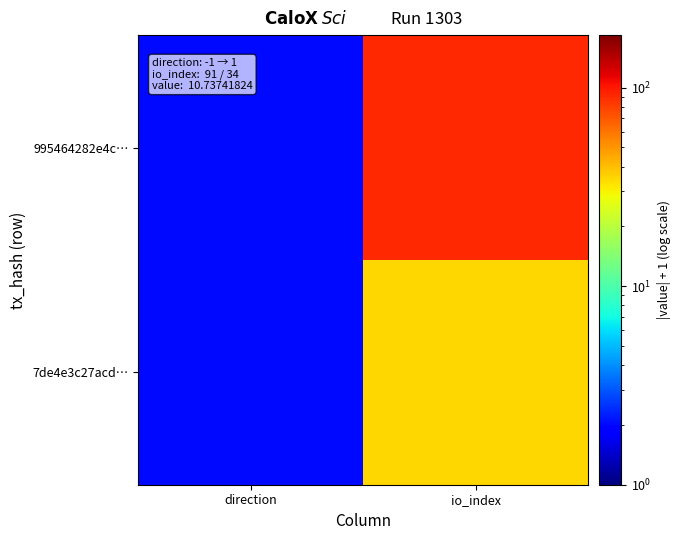

What is the maximum value shown in the chart?

92